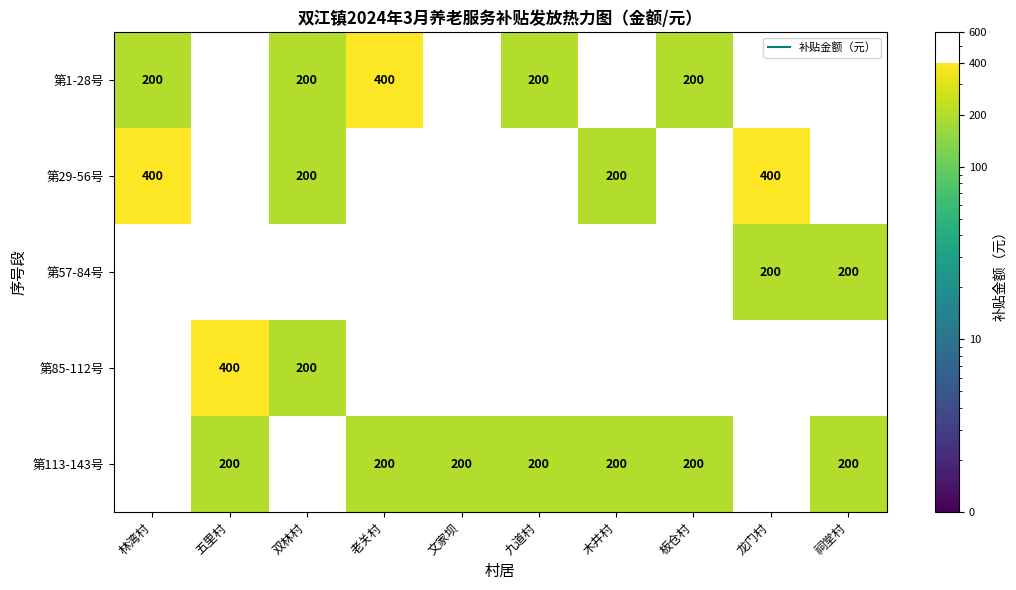

Which series has the largest total across all categories?

第113-143号